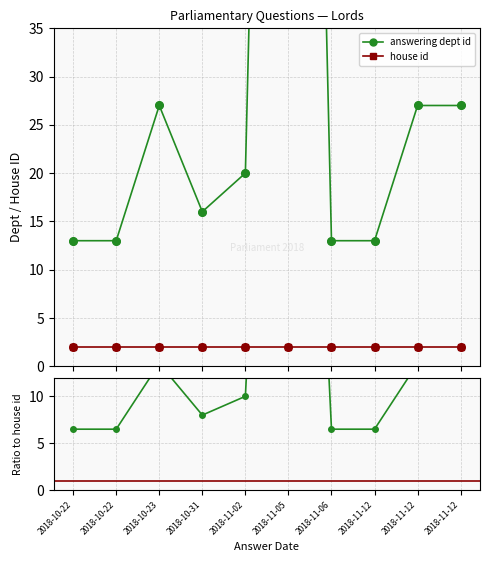

Between 2018-11-12 and 2018-10-23, which is larger?

2018-11-12